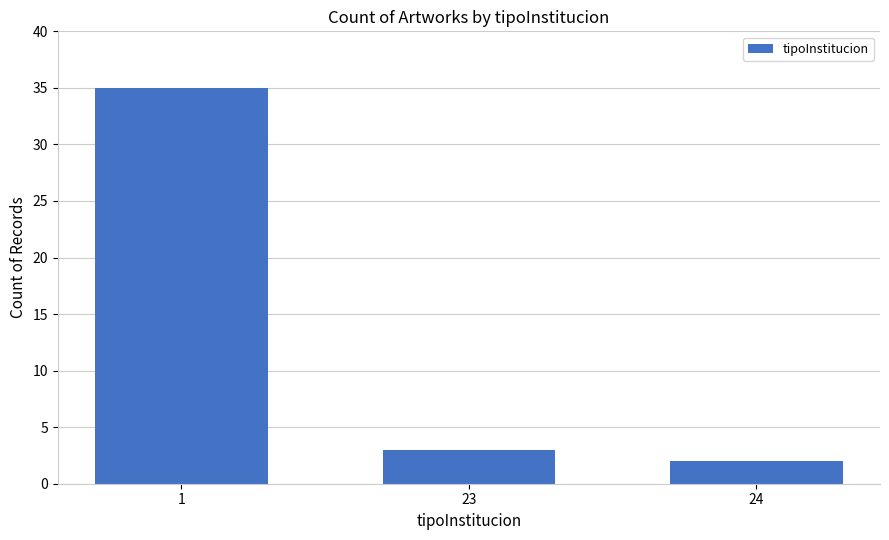

True or false: the data shows 59 at 1.

False